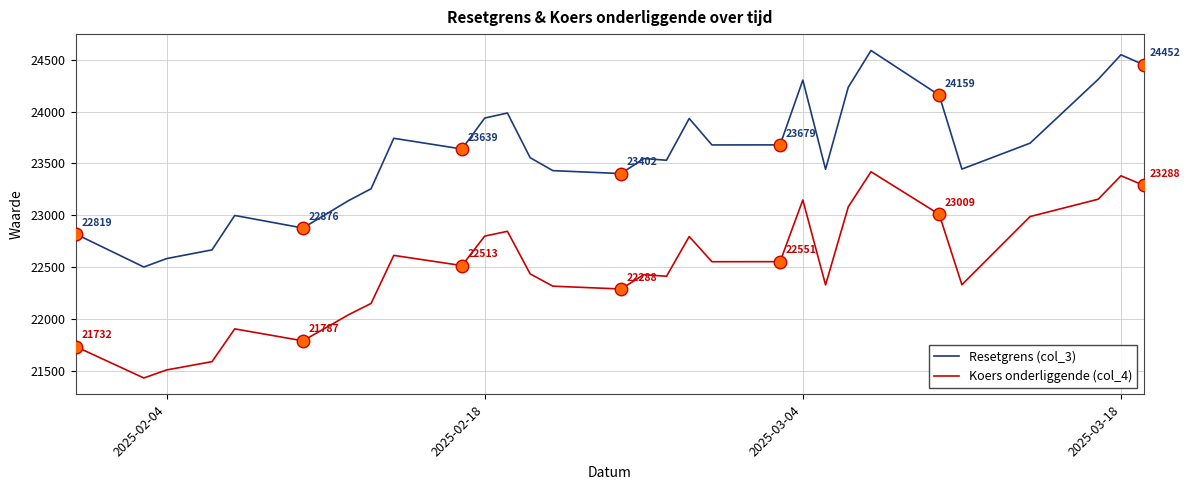

How many data points does each series have?

31